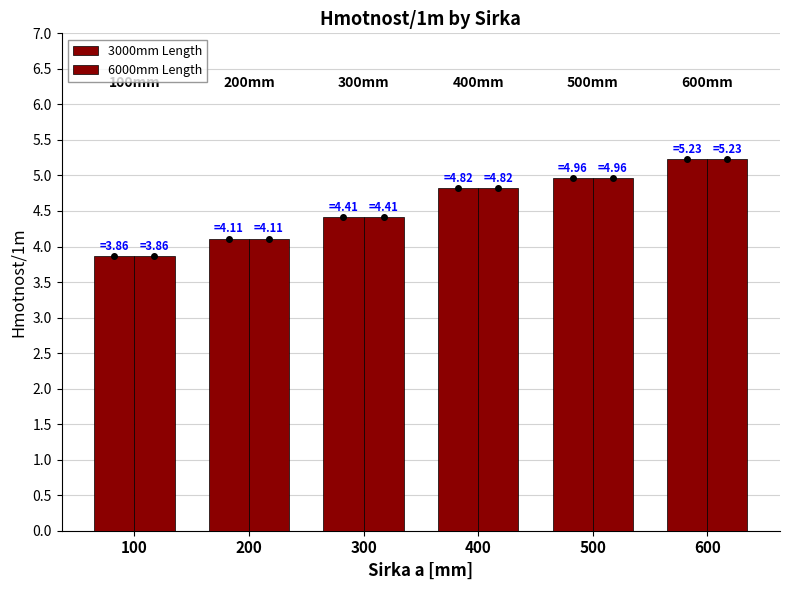

How many groups of bars are there?

6